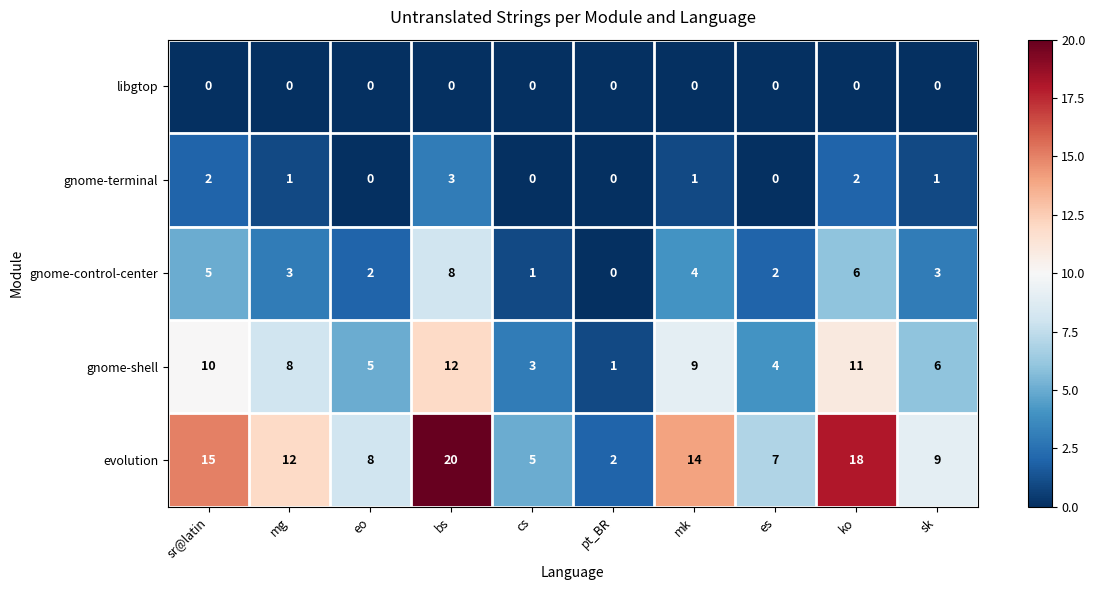

What is the average value of the evolution series?

11